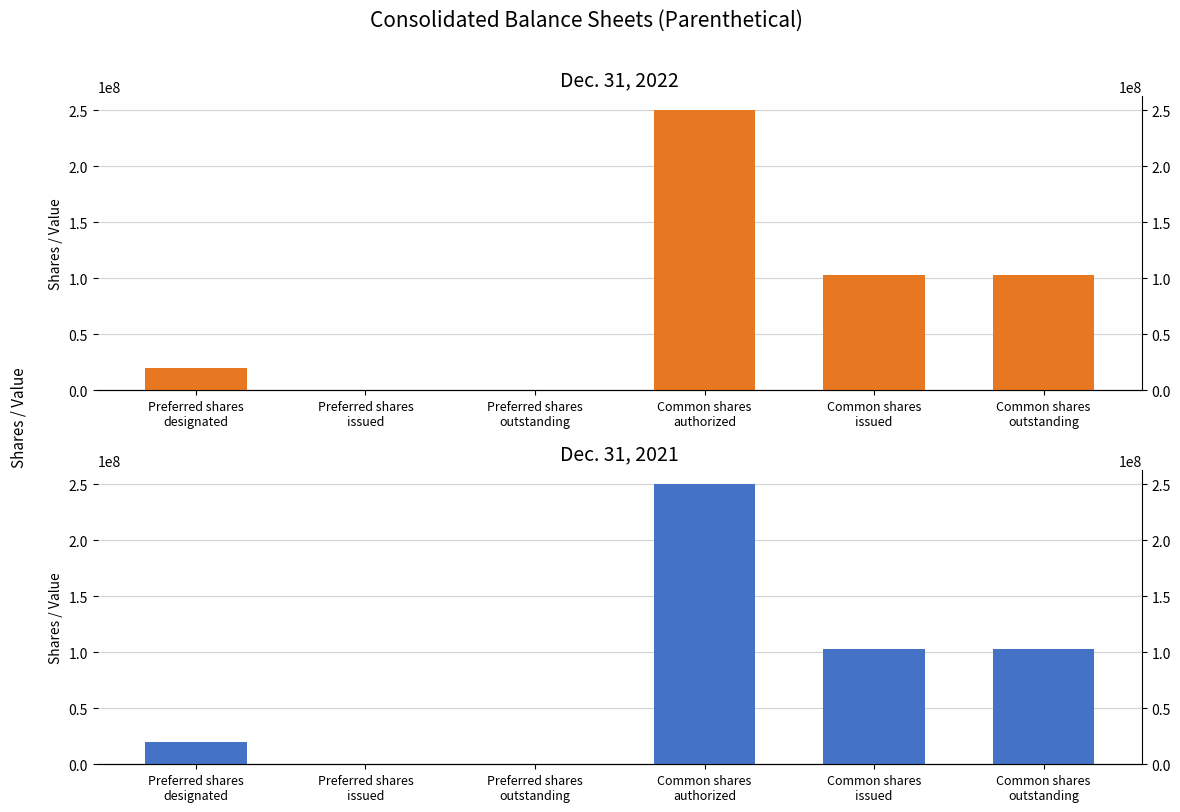

At which category is the sum across all series the highest?

Common shares
authorized